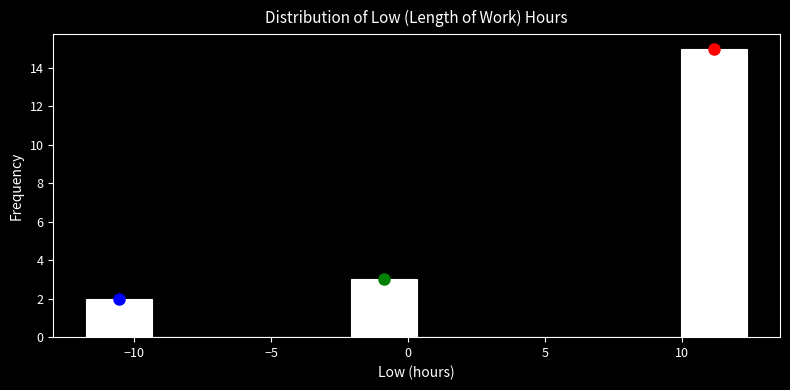

Over which range of the x-axis is the bar tallest?

10.0 to 12.5